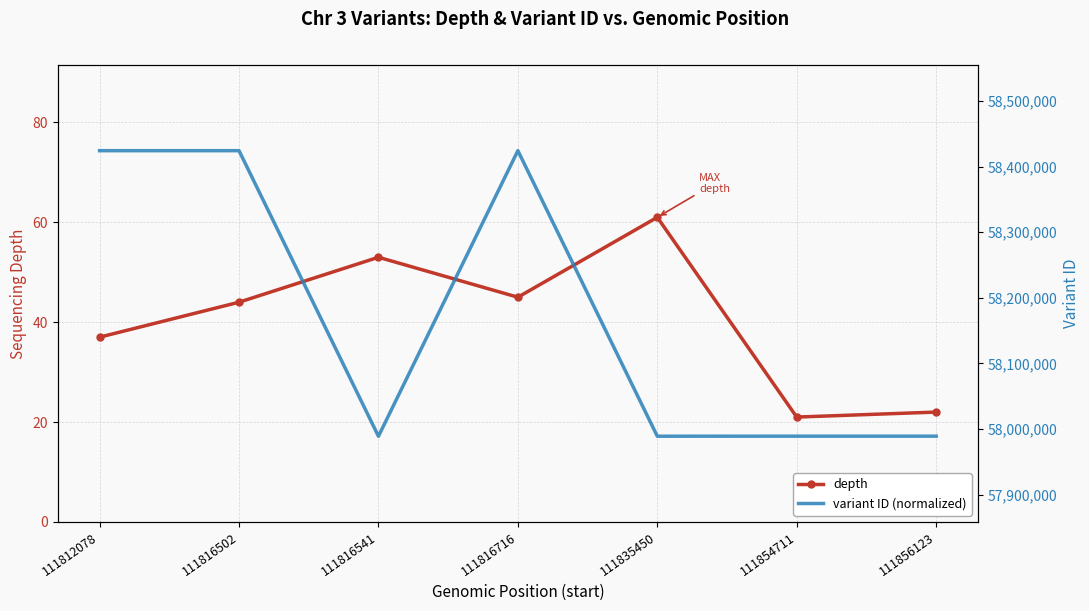

Which label corresponds to the largest value in the chart?

111816716